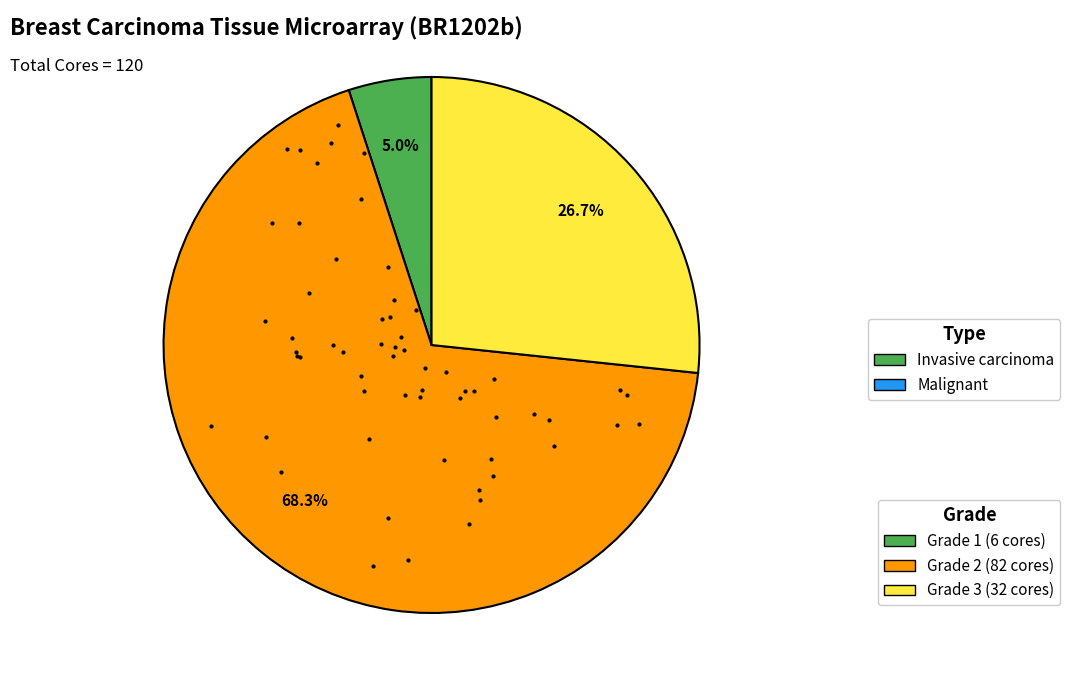

True or false: Grade 3 accounts for 16% of the total.

False